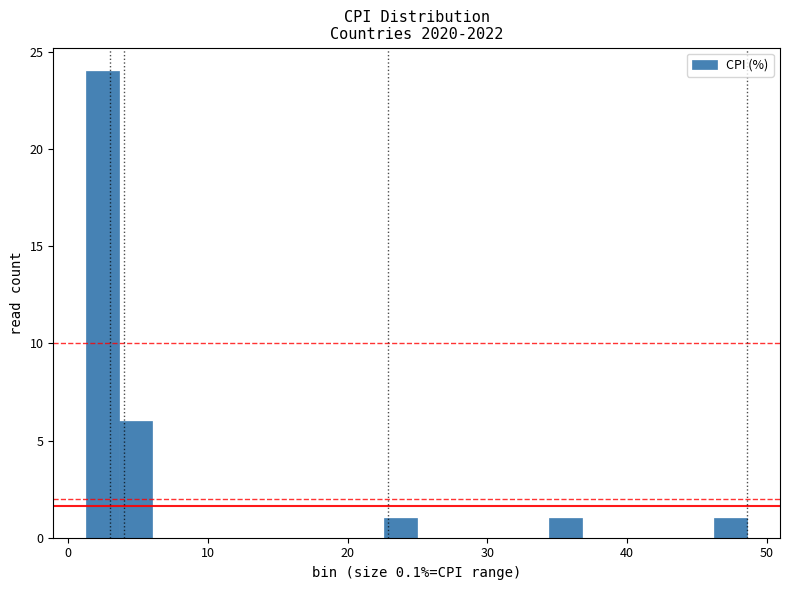

Read against the x-axis, roughly where is the centre of the tallest bar?

2